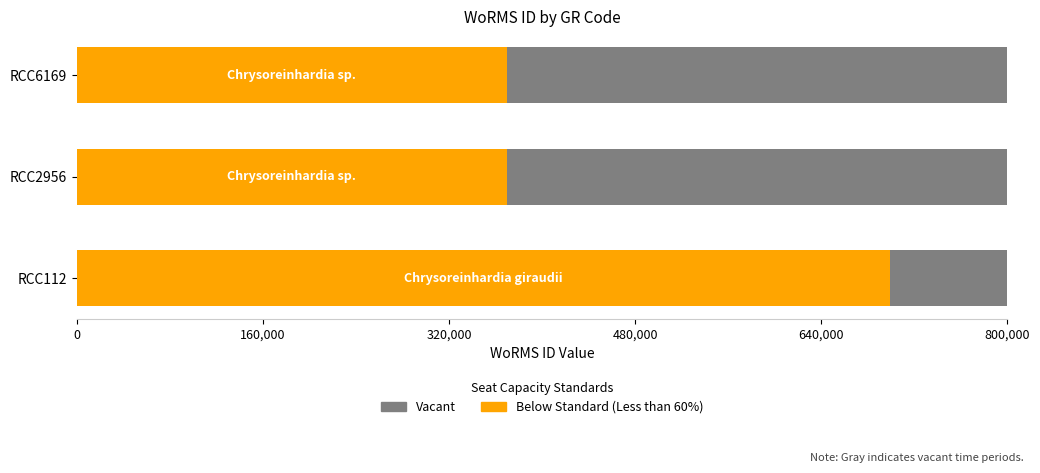

What is the maximum value shown in the chart?

699402.0